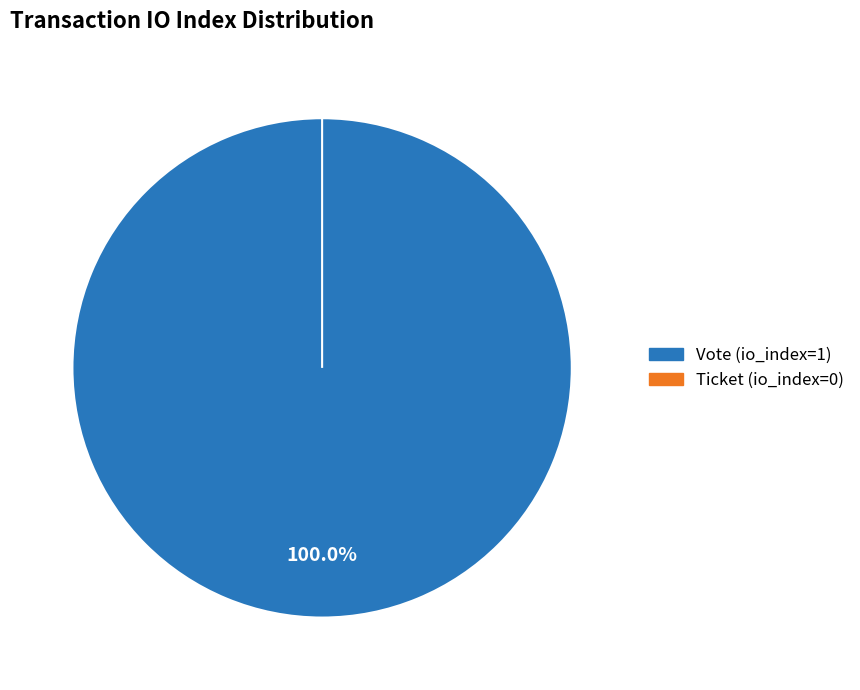

How many slices are in this pie chart?

2